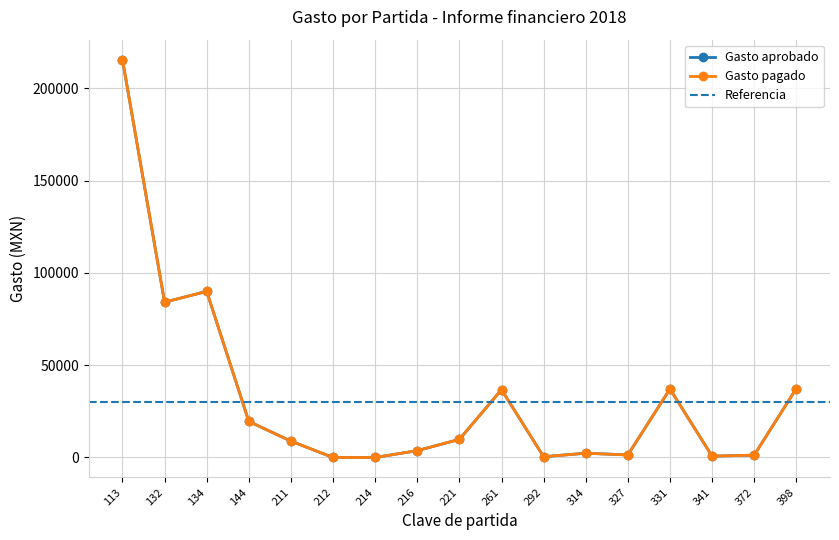

How many categories are shown in the chart?

17